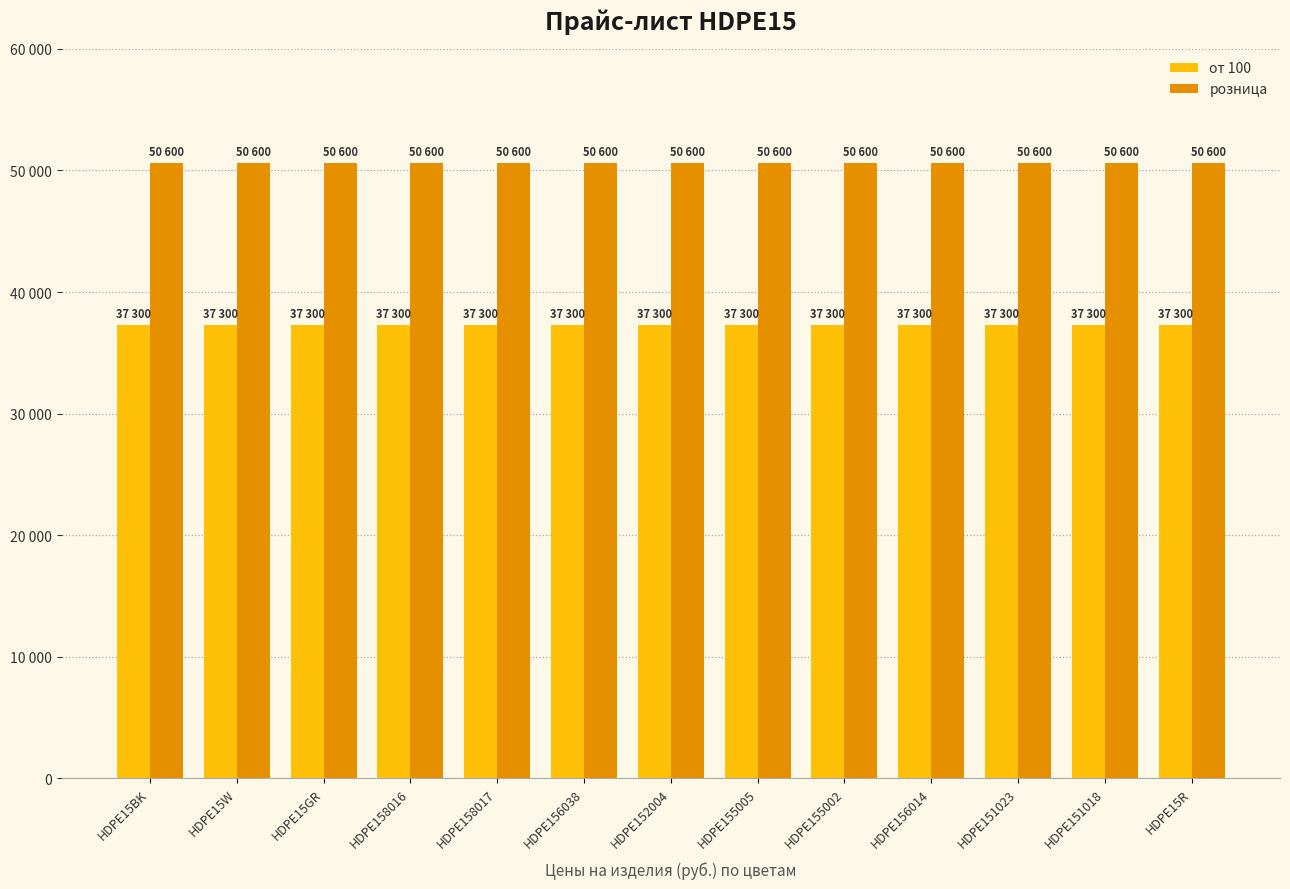

How many bars are there in total?

26